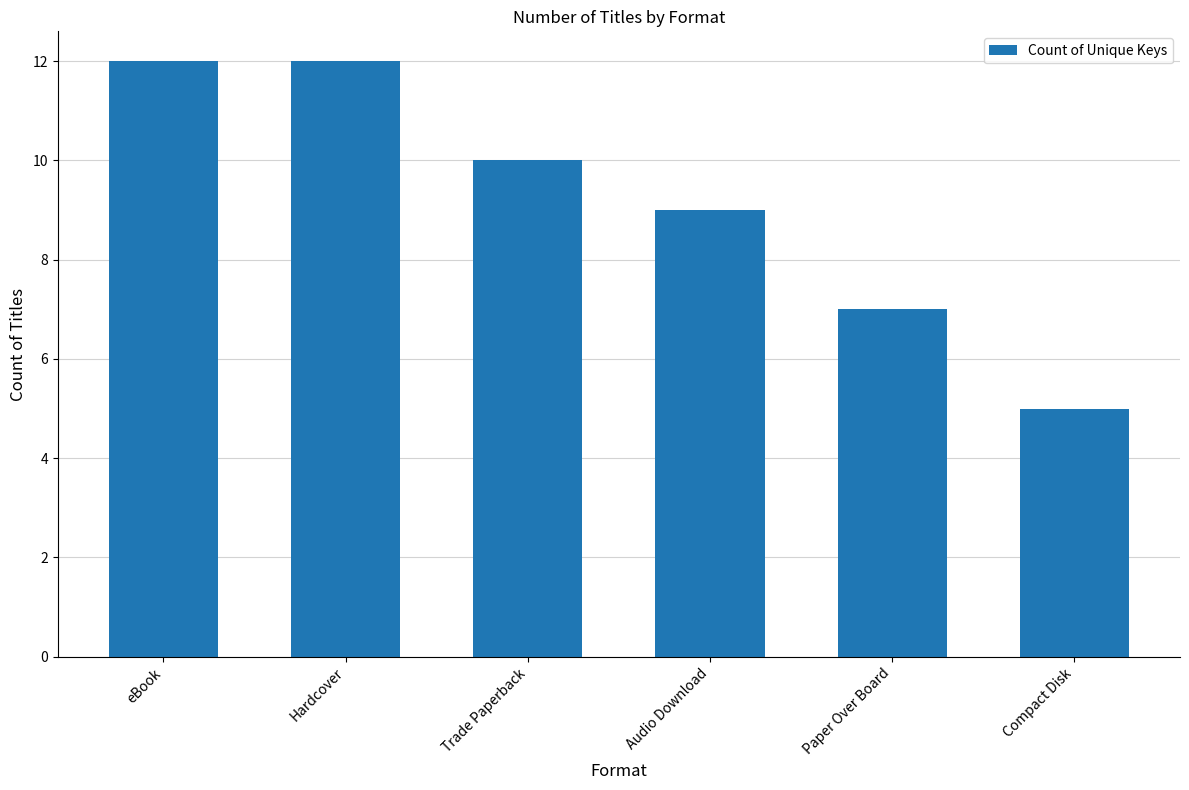

What is the difference between the values at Trade Paperback and Paper Over Board?

3